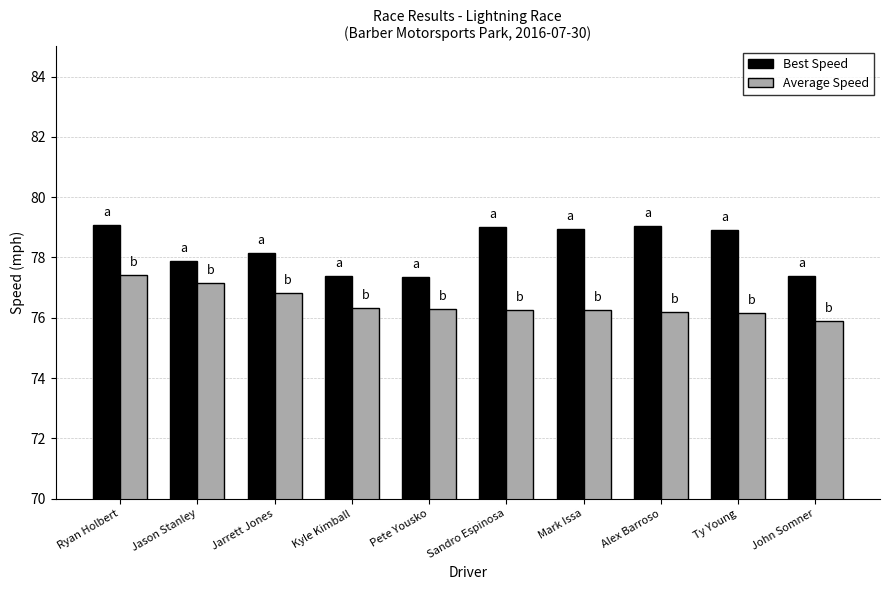

At Pete Yousko, list the series in order from smallest to largest.

Average Speed, Best Speed